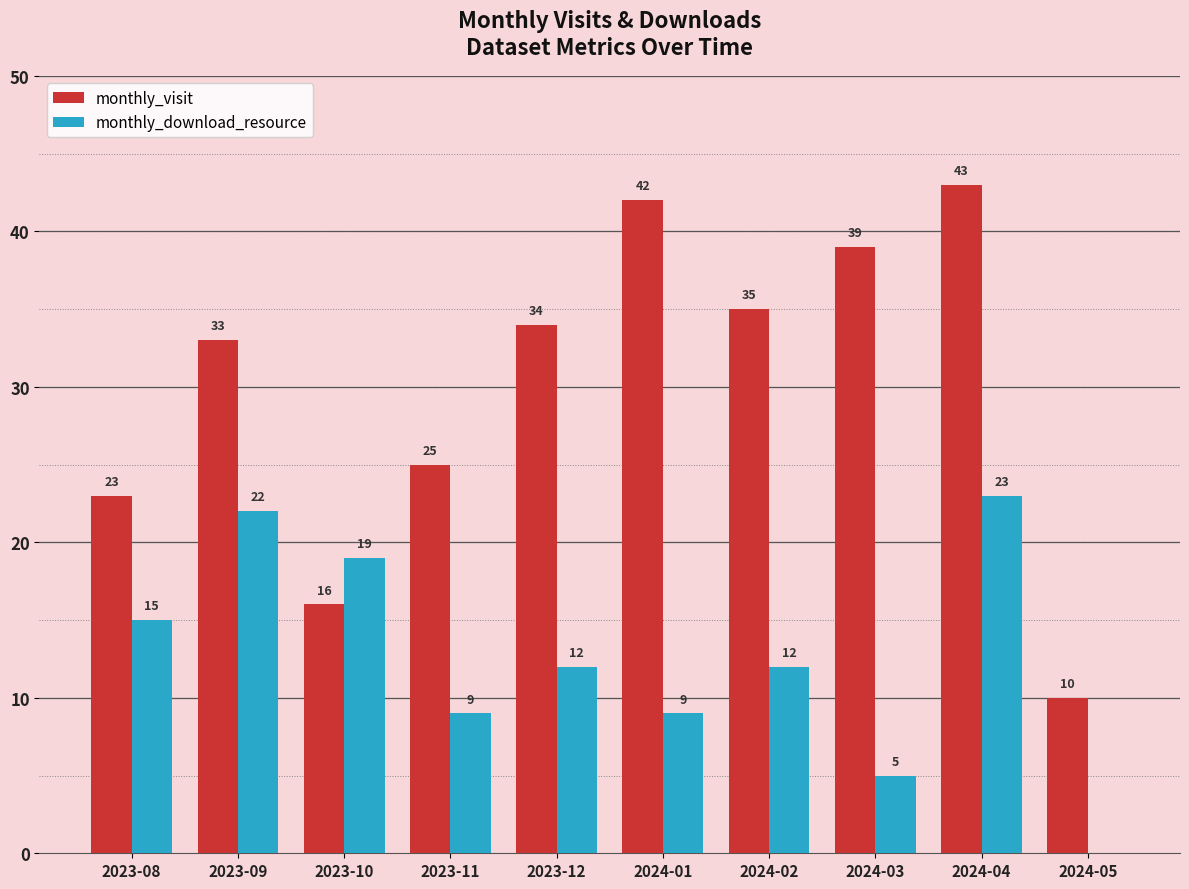

Between 2024-04 and 2024-05, which series saw the biggest shift?

monthly_visit